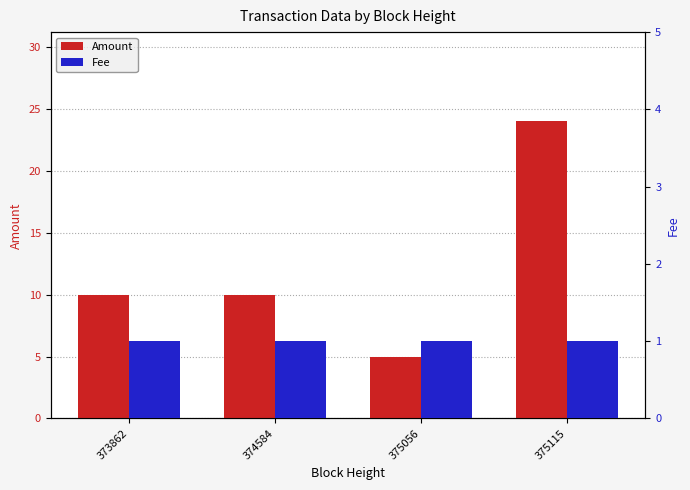

Does the chart contain any negative values?

No